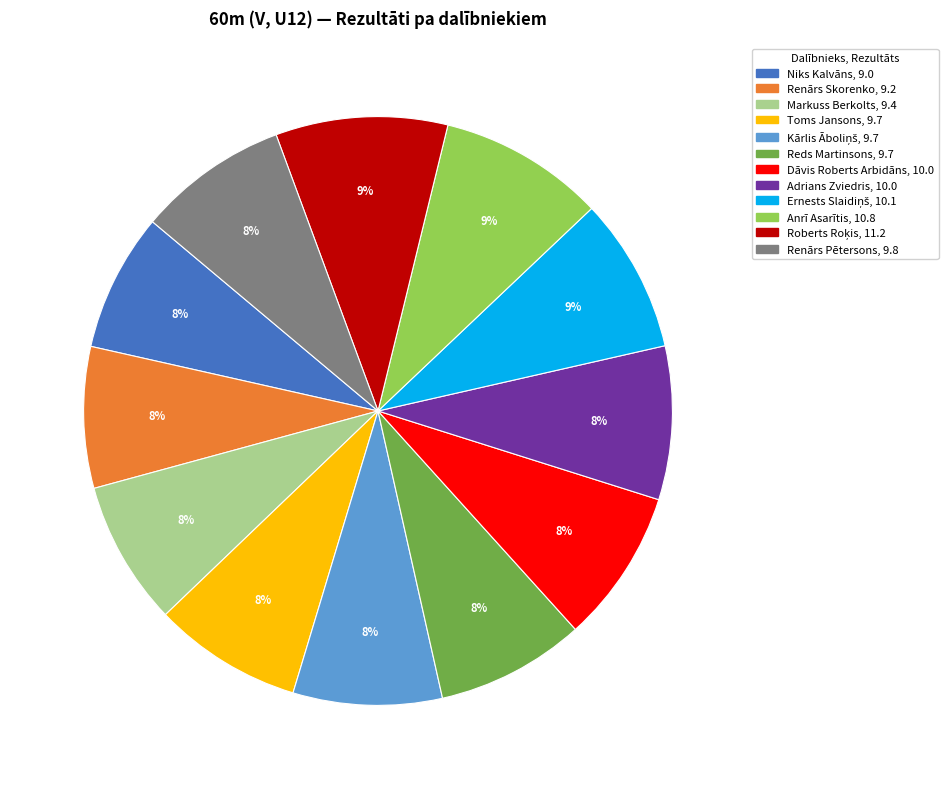

Does any single category account for the majority?

No